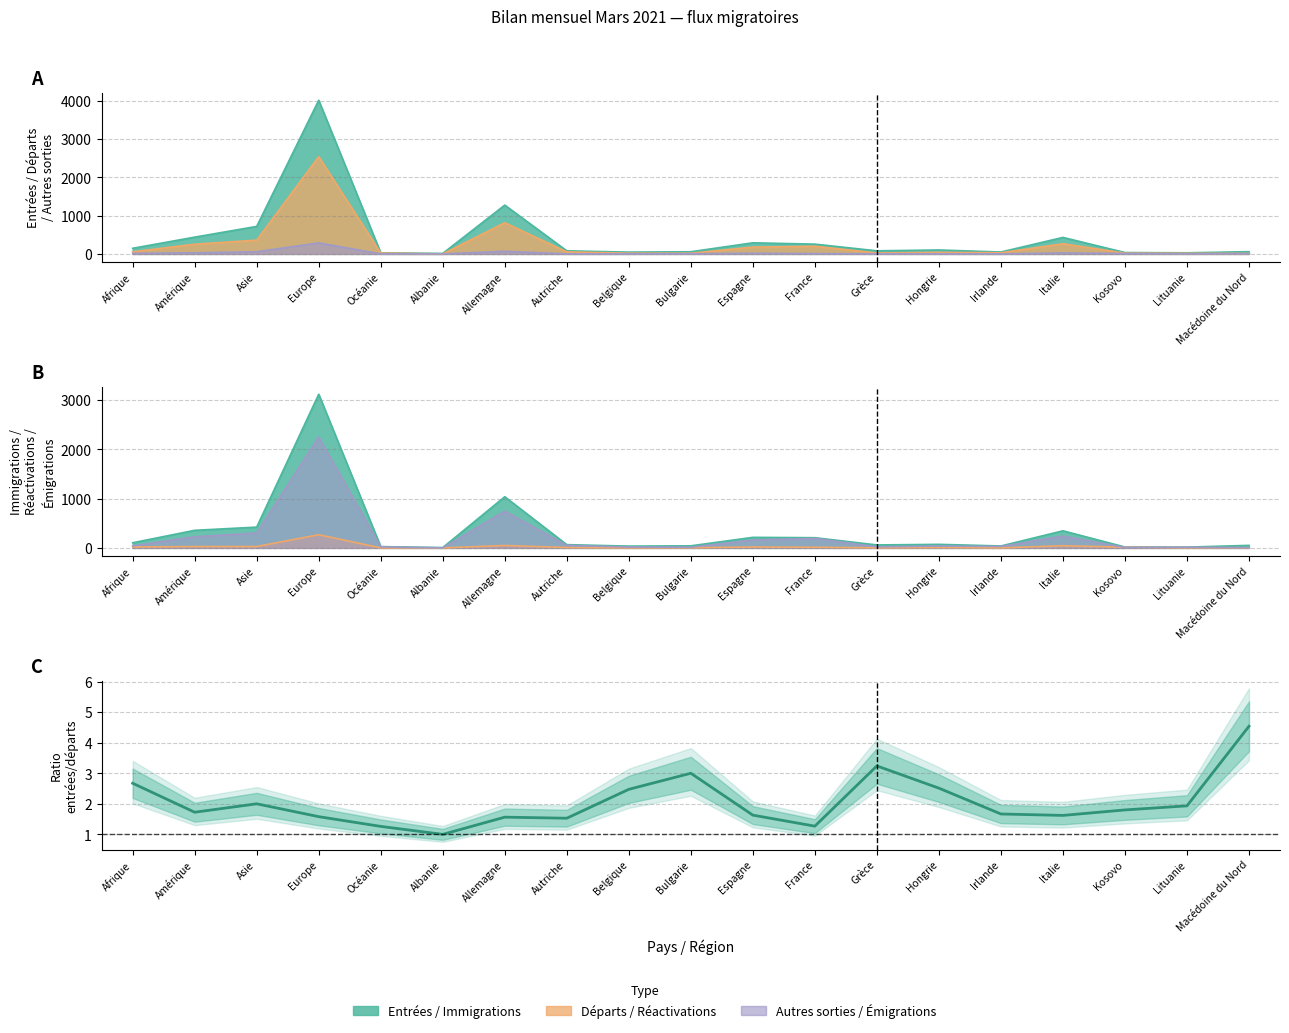

What is the difference between the maximum and minimum values?

3.5